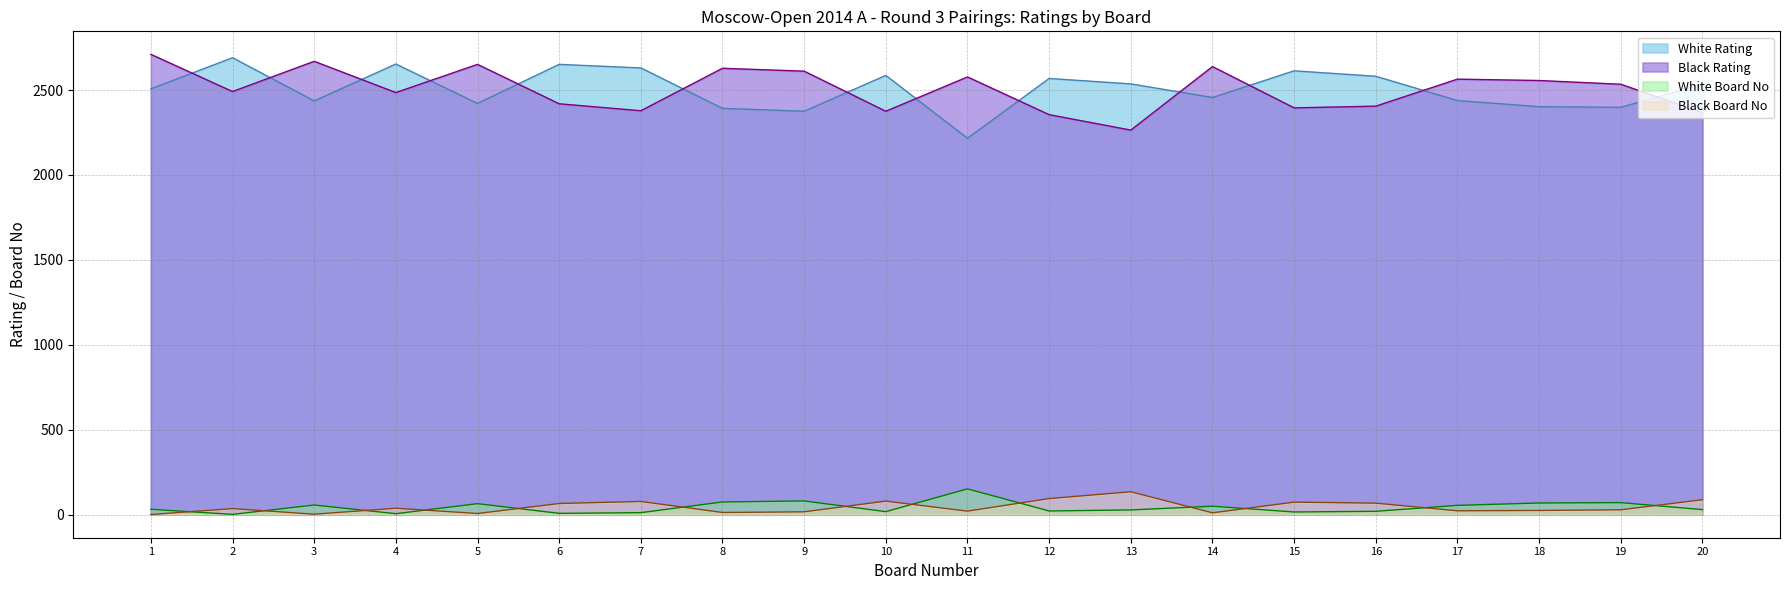

Count the number of categories in the chart.

20